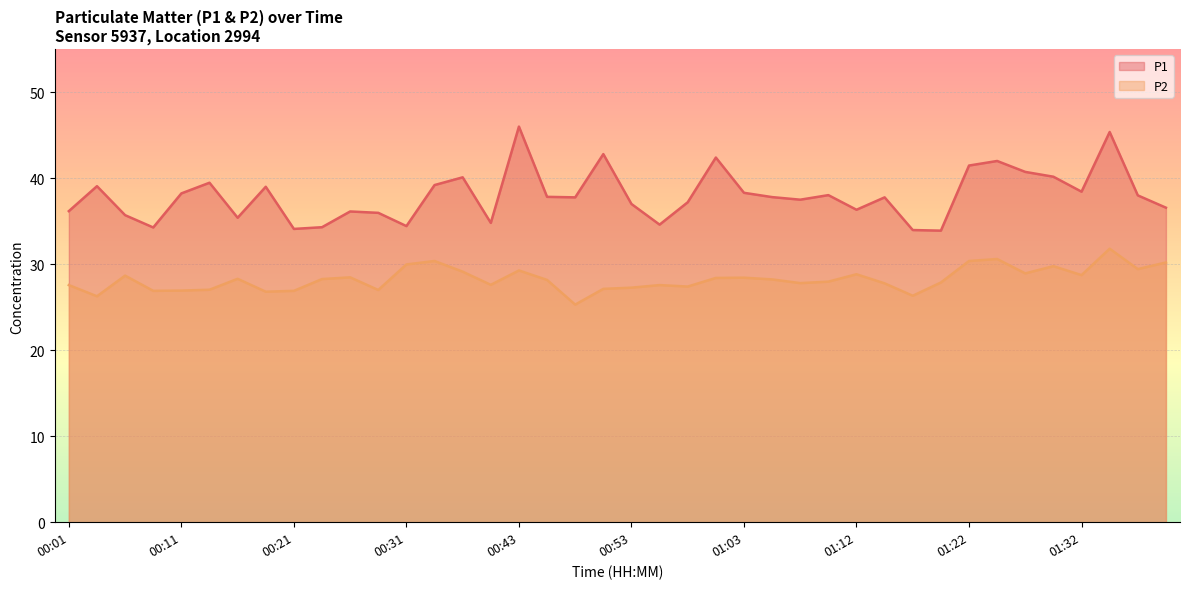

What is the minimum value for P1?

33.9